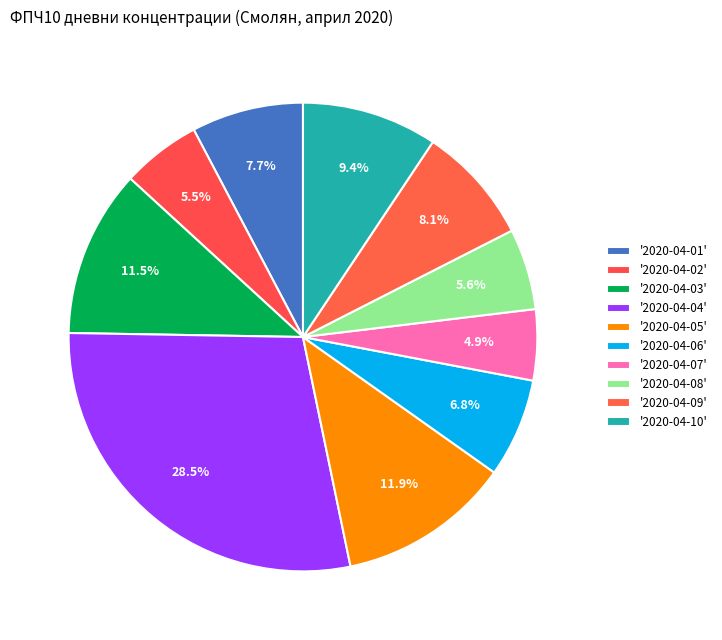

Which category has the biggest portion of the pie?

2020-04-04